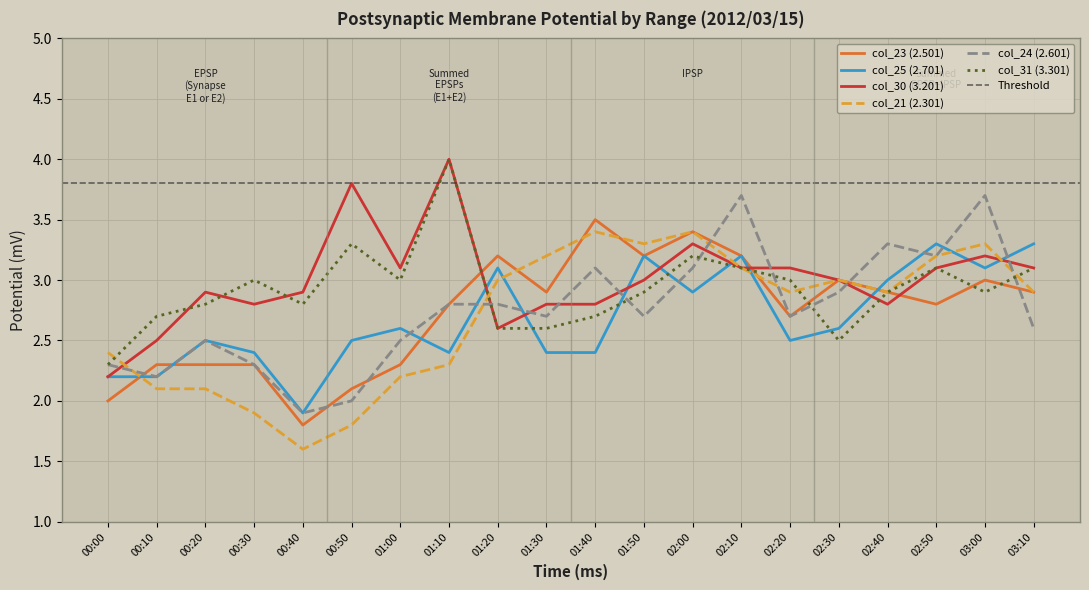

In col_31 (3.301), how many points are lower than both neighbors (excluding endpoints)?

4